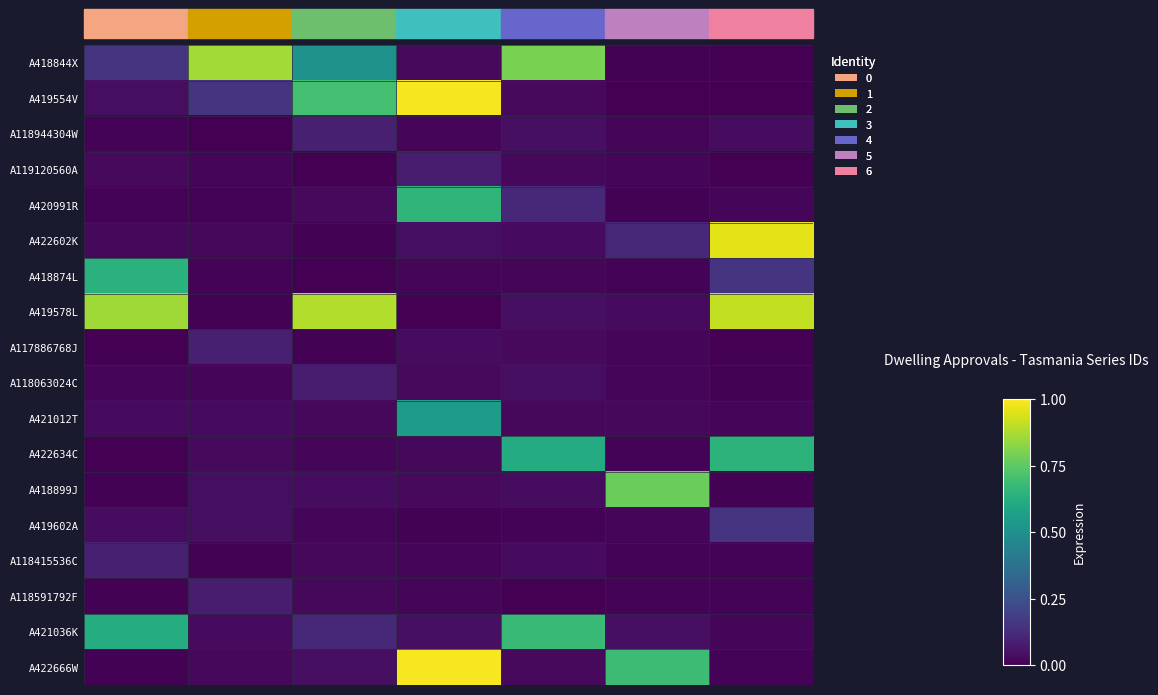

At which category is the sum across all series the highest?

3